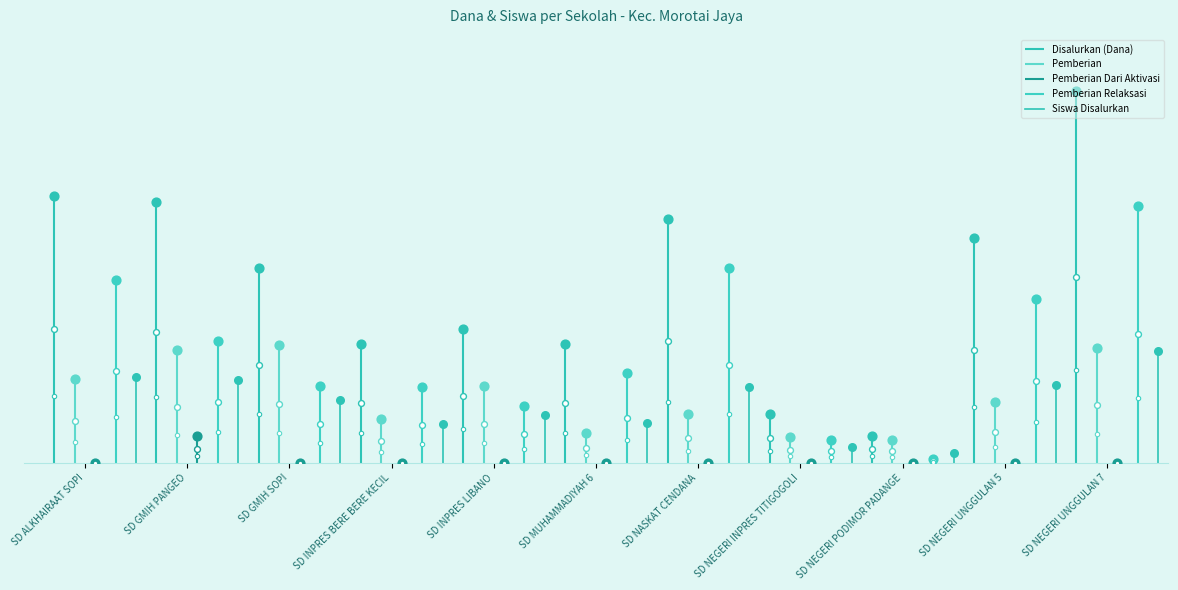

Which series reaches the maximum Y coordinate?

Disalurkan (Dana)